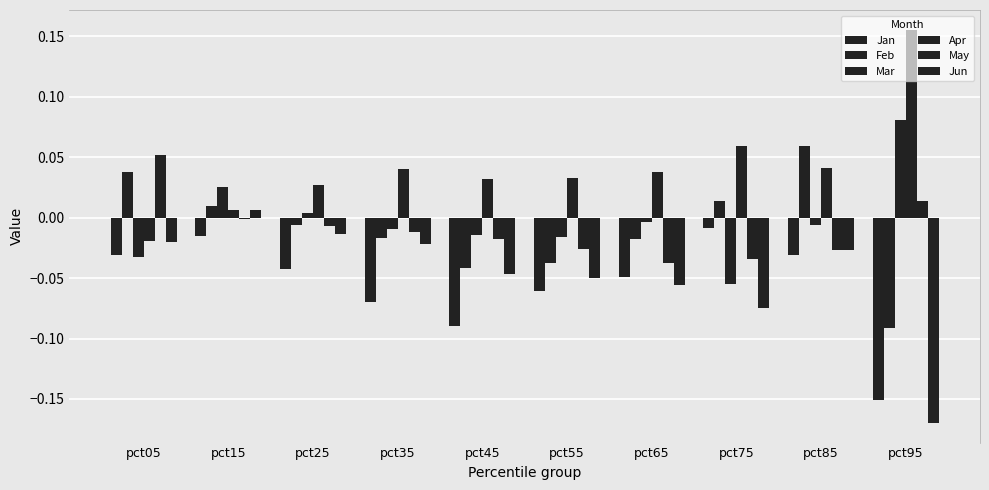

What is the lowest value of the Feb series?

-0.1